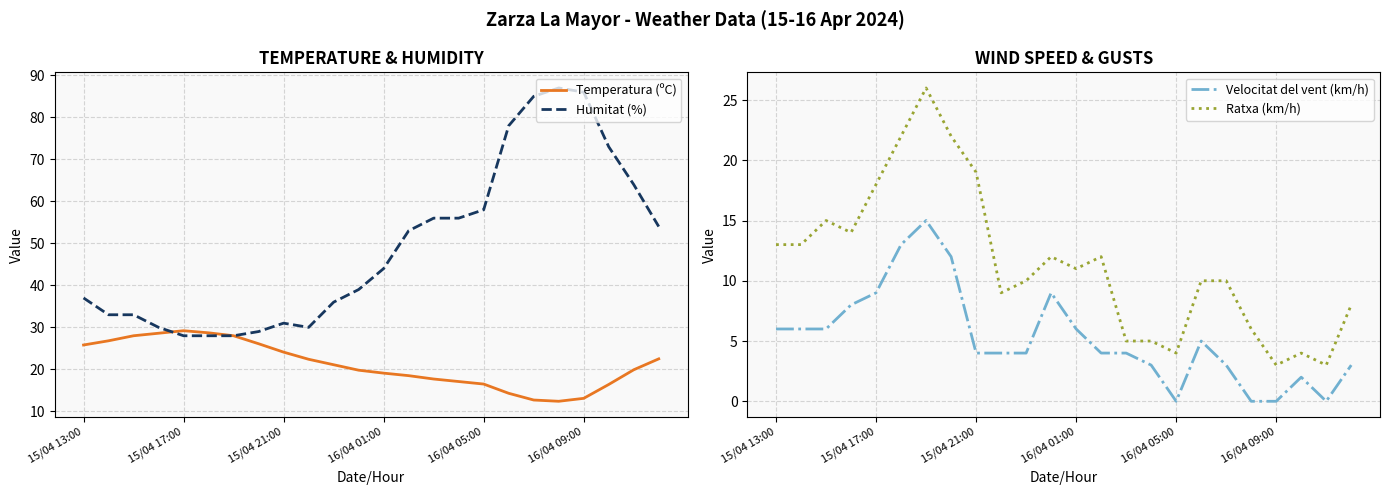

What position from the left is 15/04 13:00?

1